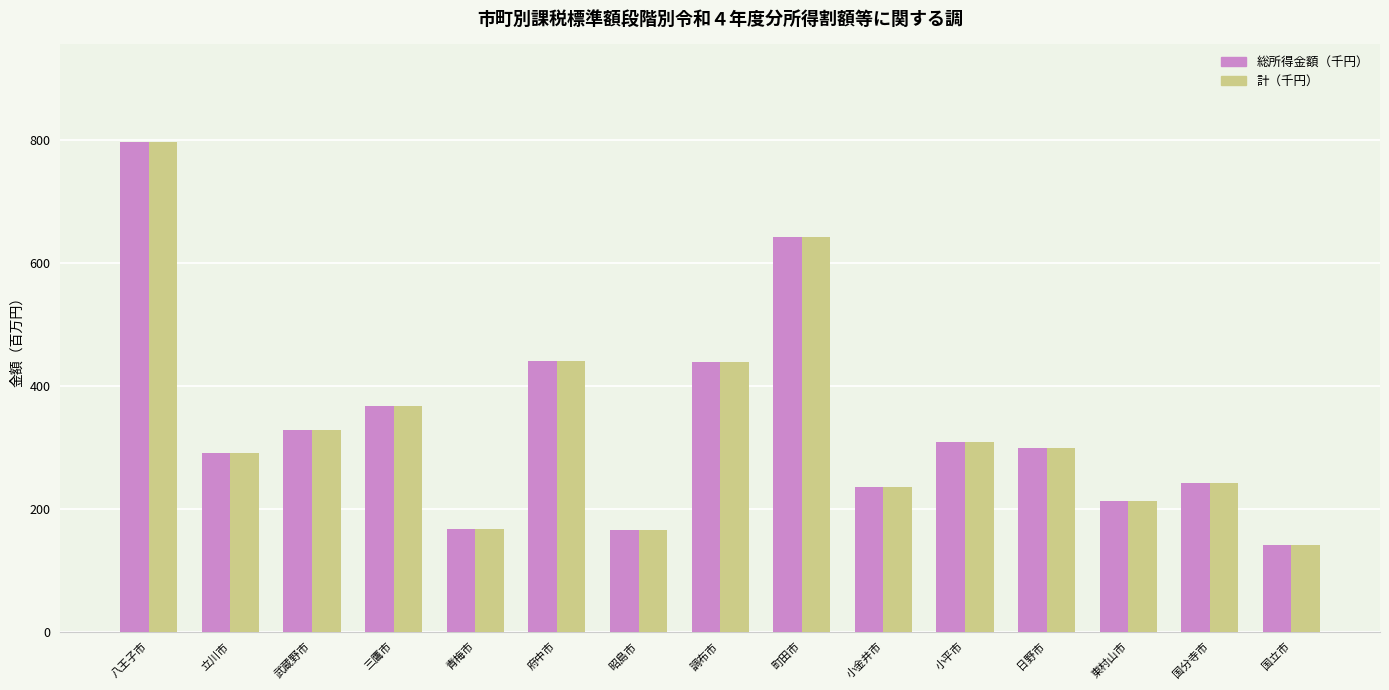

What is the total value across all series at 町田市?

1283.5